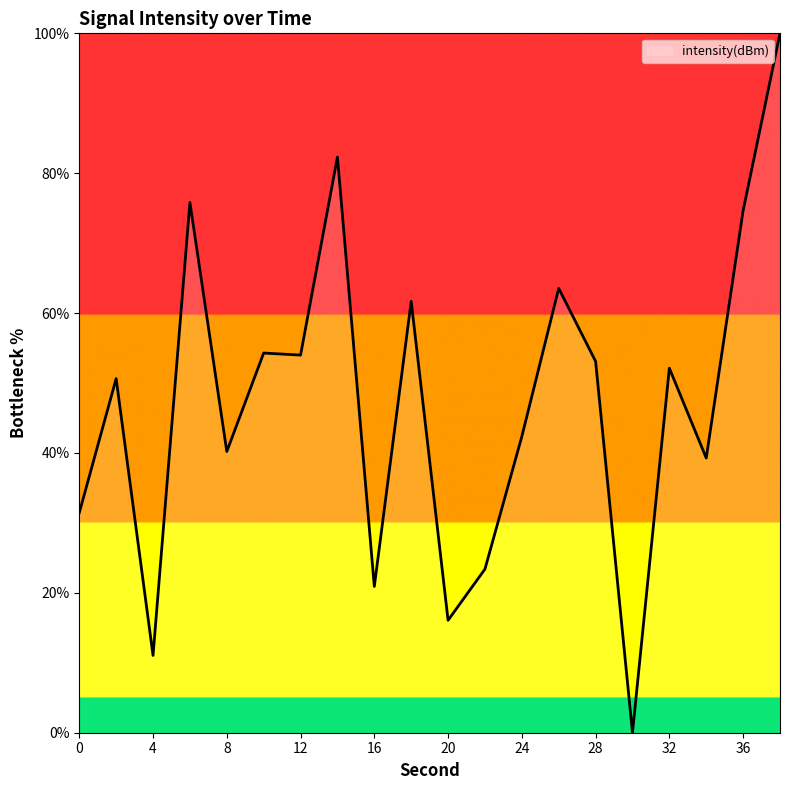

How many distinct data groups are displayed?

1